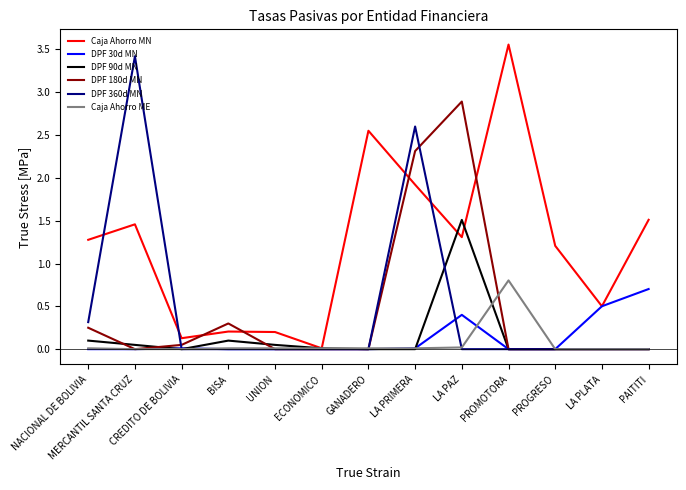

Which series ends up on top after the final intersection of Caja Ahorro MN and DPF 180d MN?

Caja Ahorro MN